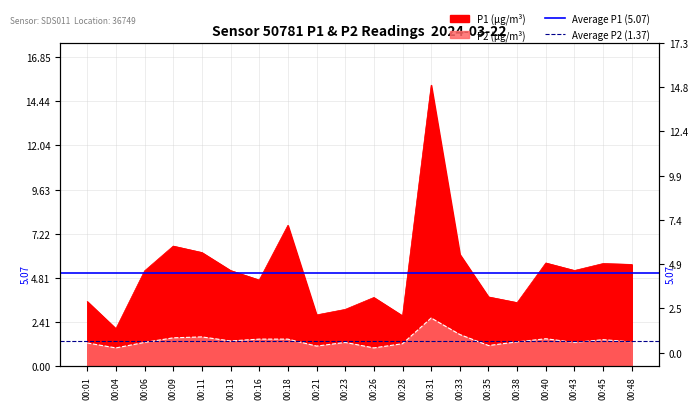

Is it true that Average P1 (5.07) equals 1.6 at 00:04?

False